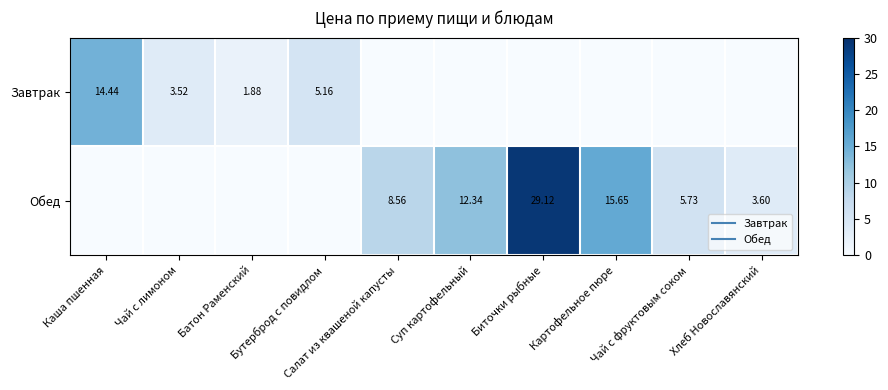

The value of Обед at Чай с лимоном is 19.3. True or false?

False